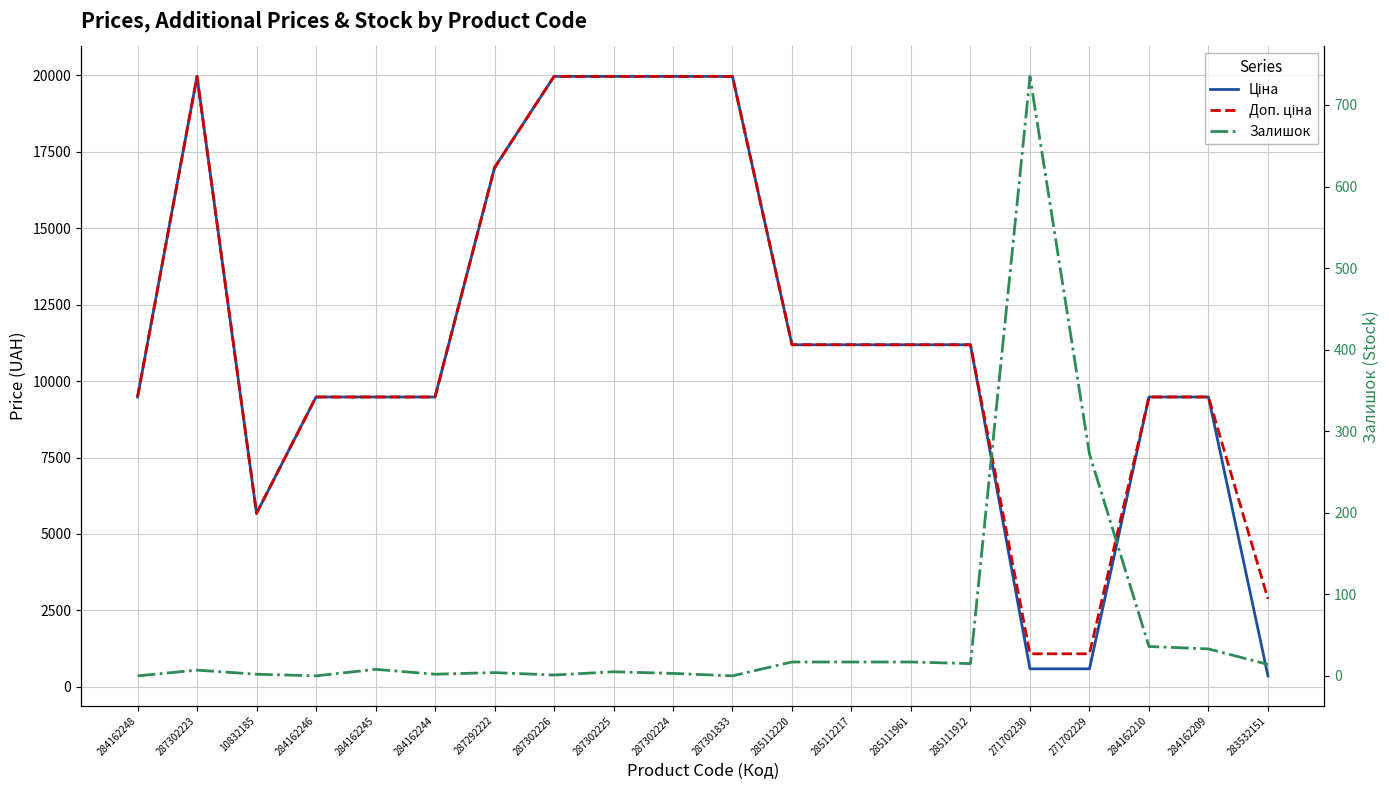

What is the total value across all series at 284162248?

18960.1